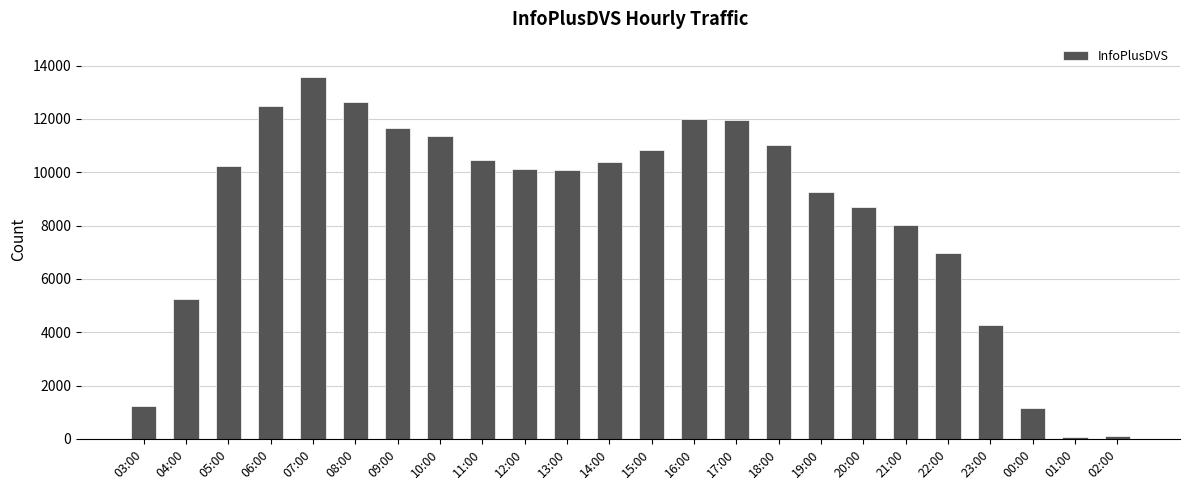

The value at 10:00 is 17513. True or false?

False